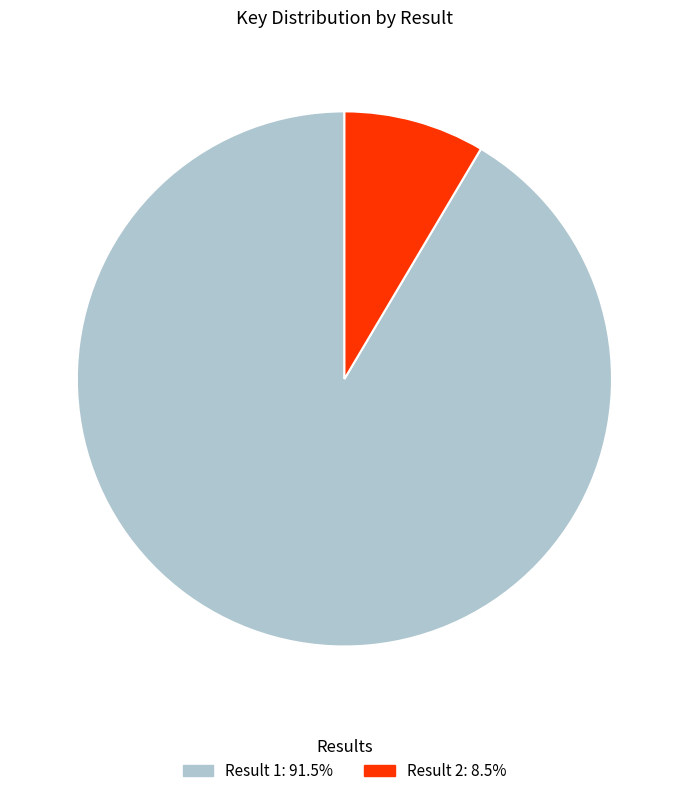

Is there any slice that represents more than half of the pie?

Yes